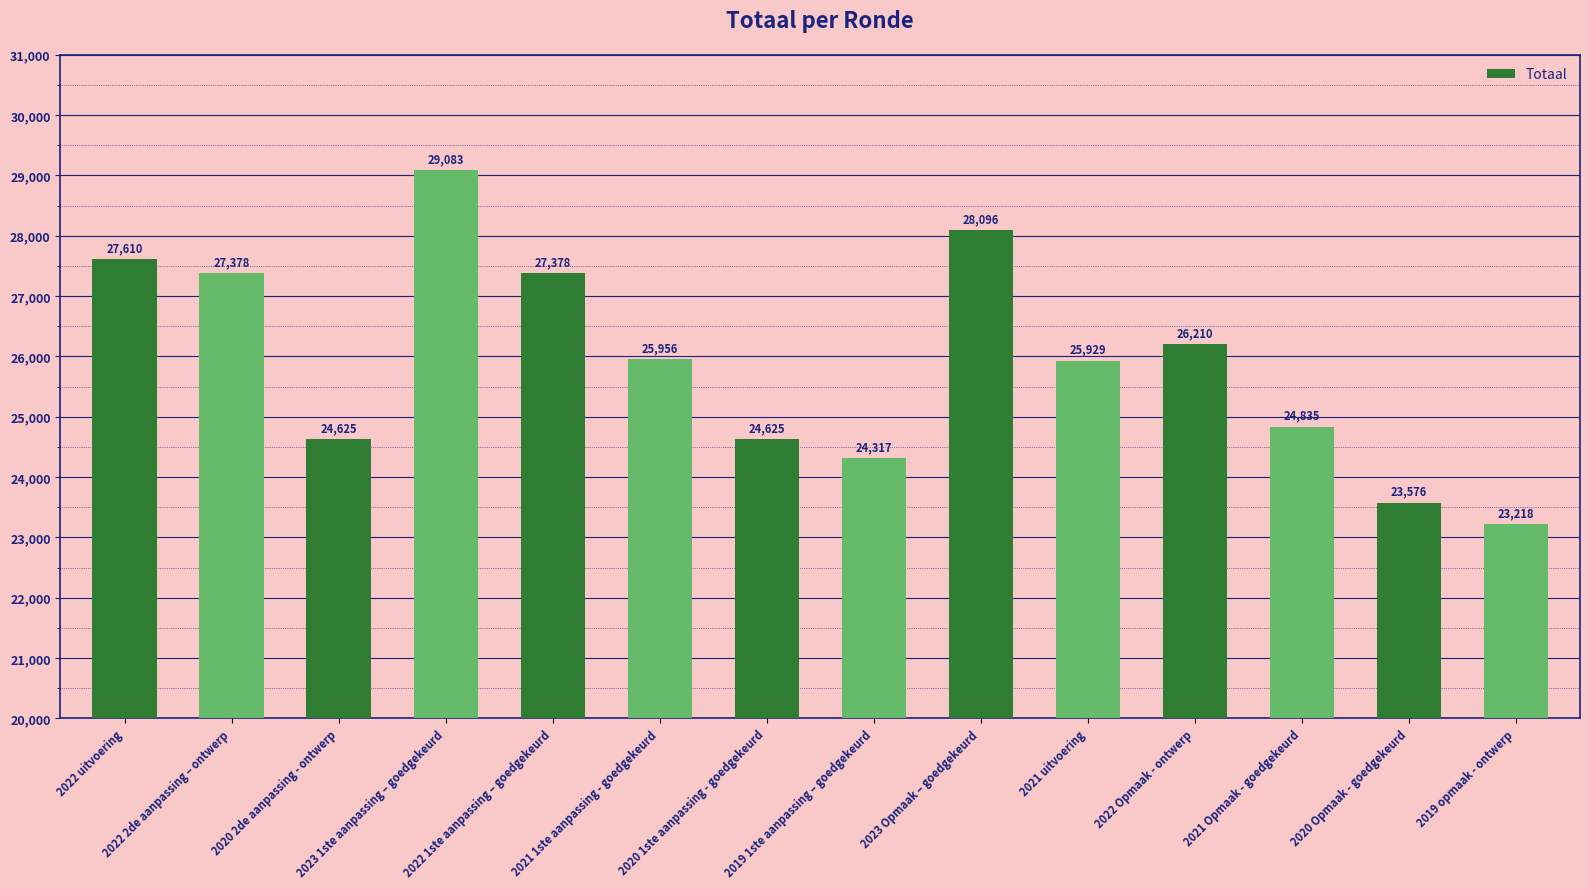

What is the sum of the values at 2022 uitvoering and 2020 1ste aanpassing - goedgekeurd?

52235